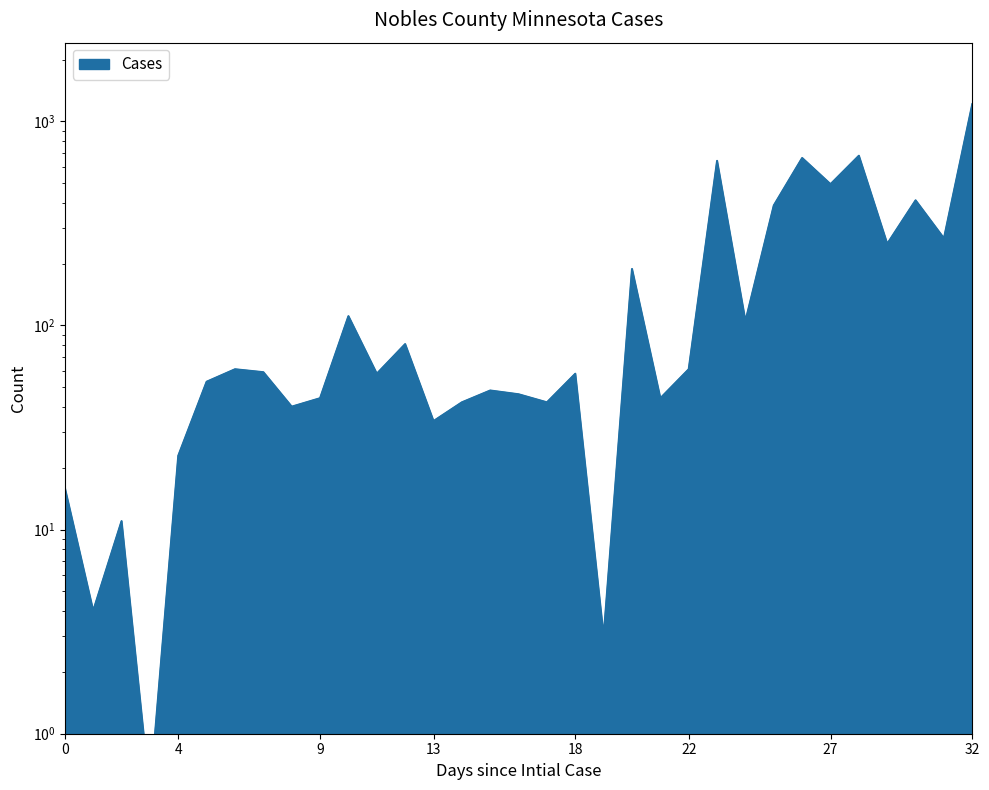

What is the difference between the second highest and minimum values?

677.5